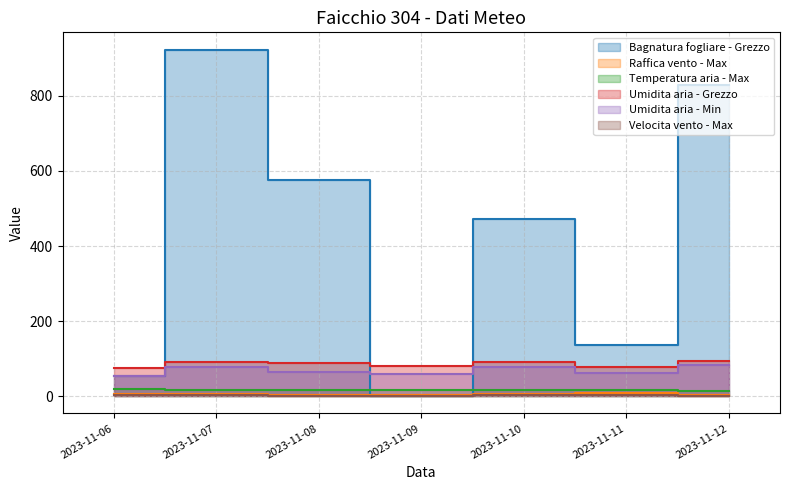

The Velocita vento - Max series shows 1.2 at 2023-11-06. True or false?

False